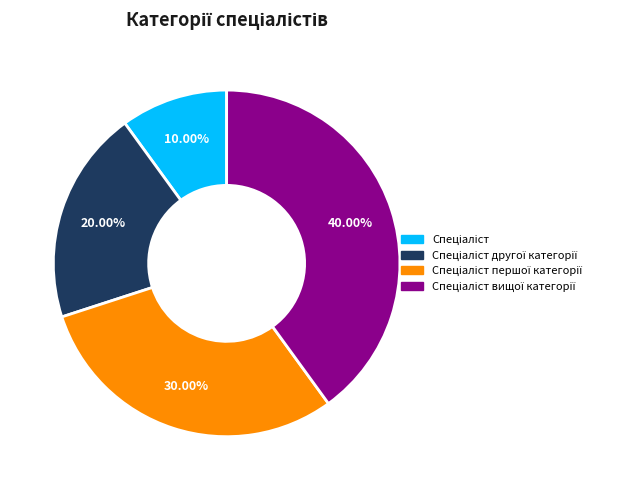

Is there any slice that represents more than half of the pie?

No